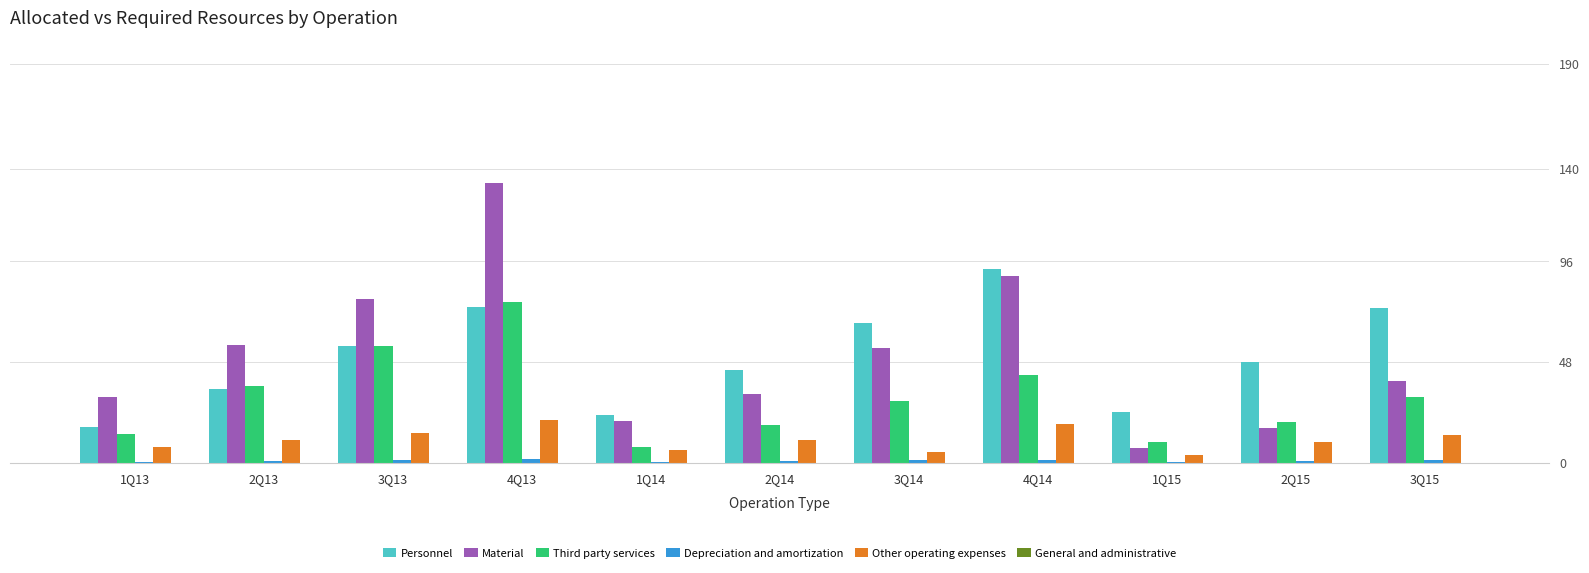

Between 3Q14 and 2Q13, which is larger?

3Q14